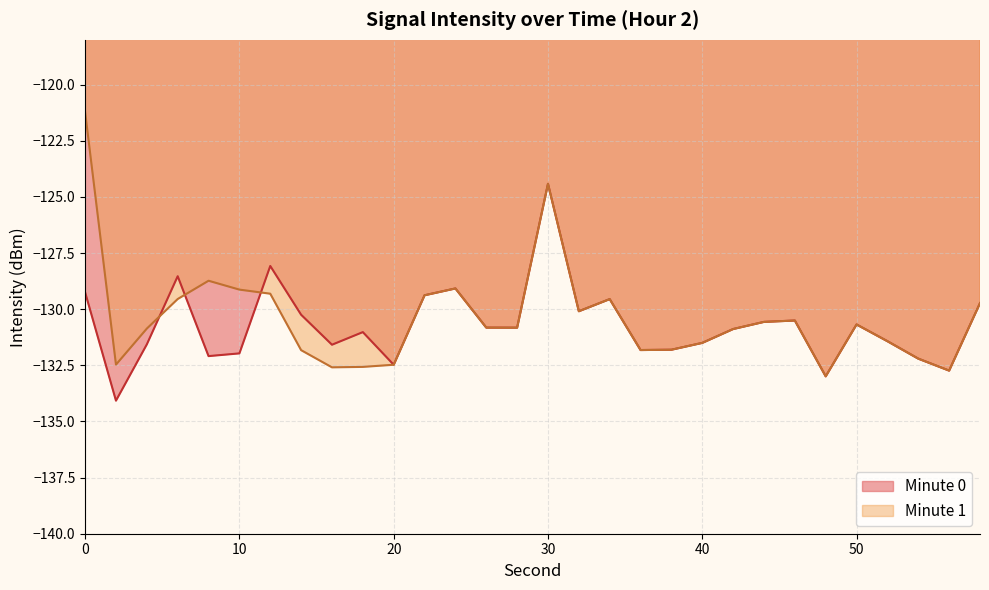

Which series has the largest range (max minus min)?

Minute 1